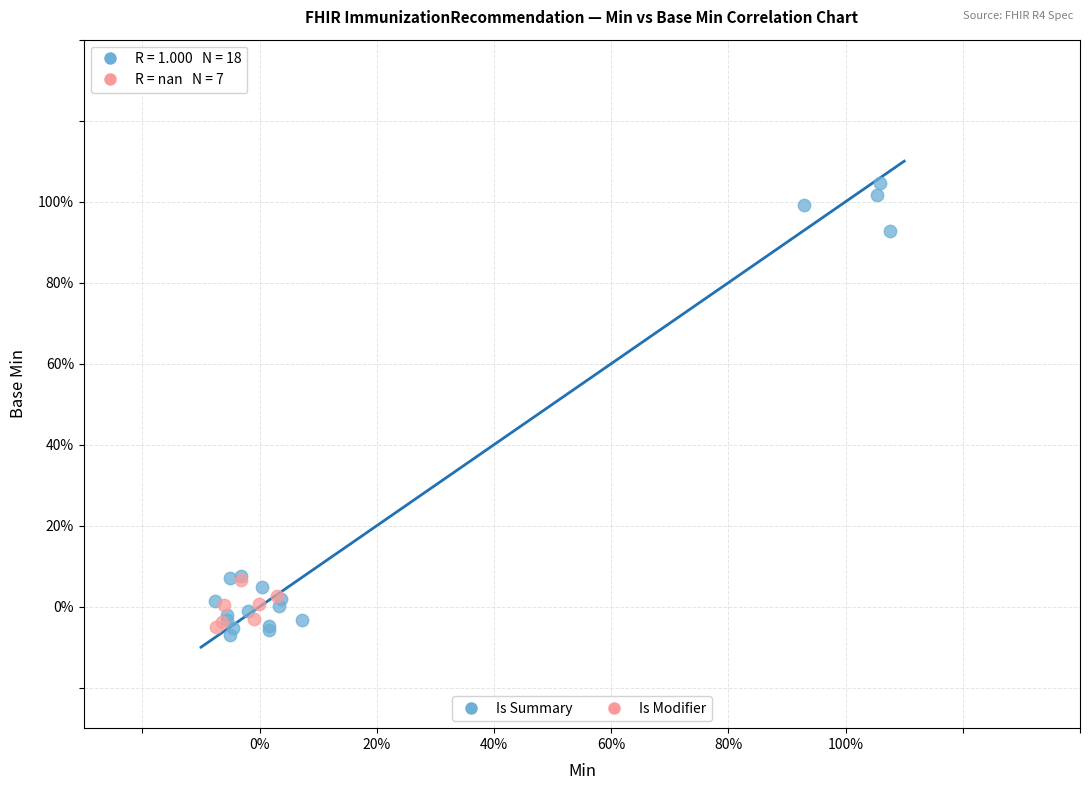

What are all the series names shown in the legend?

Is Summary, Is Modifier